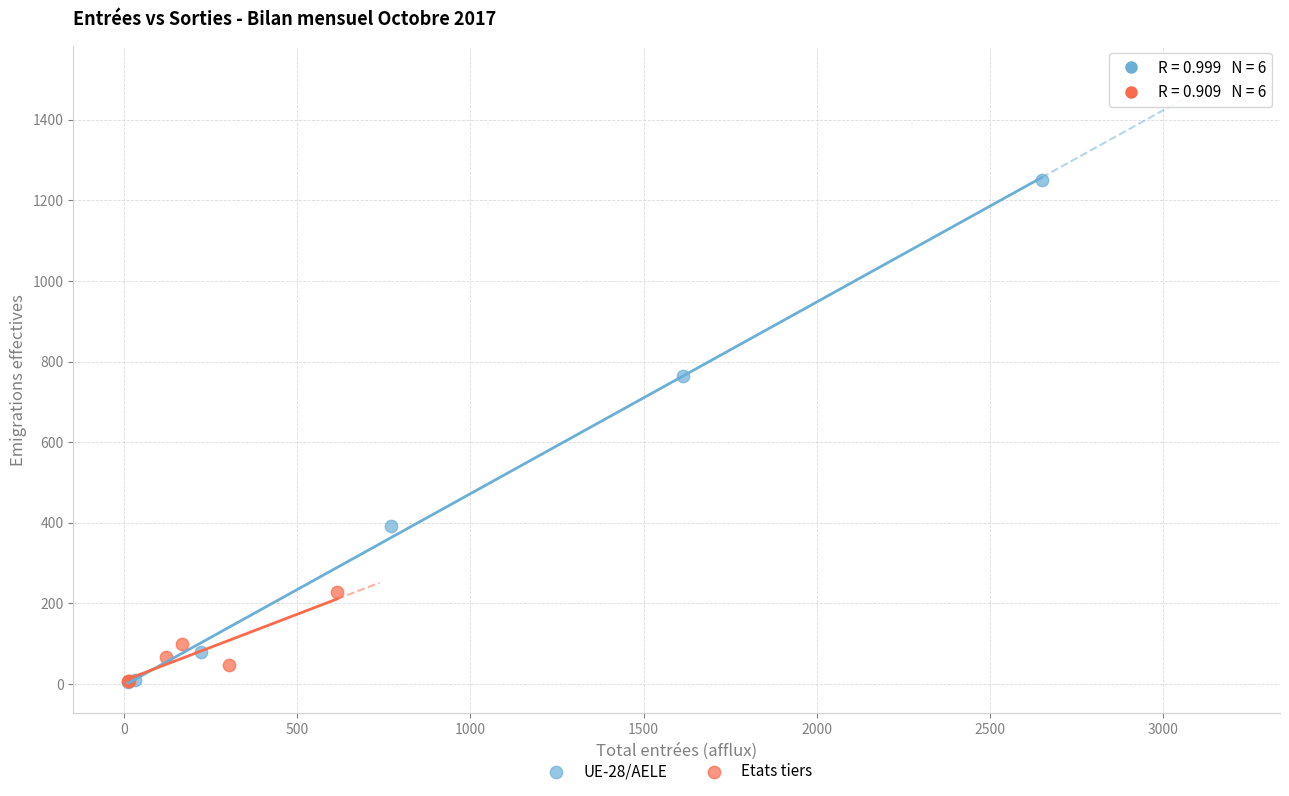

Which series has the widest spread of Y values?

UE-28/AELE